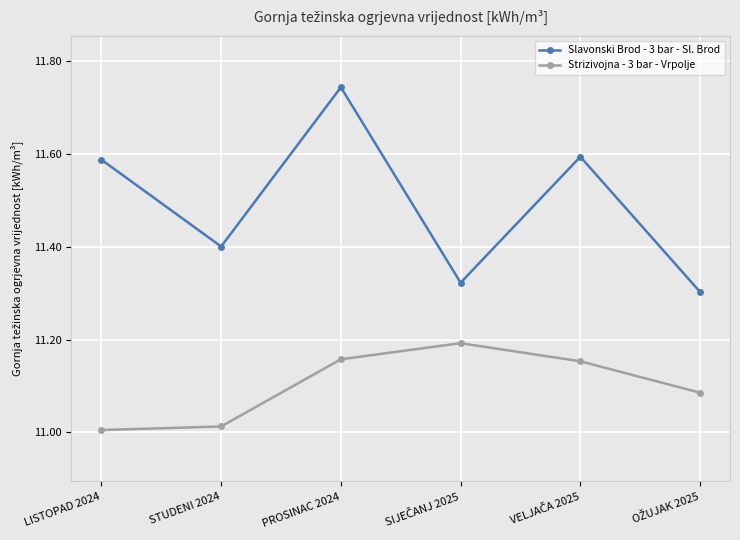

True or false: Strizivojna - 3 bar - Vrpolje has a value of 20.0 at PROSINAC 2024.

False